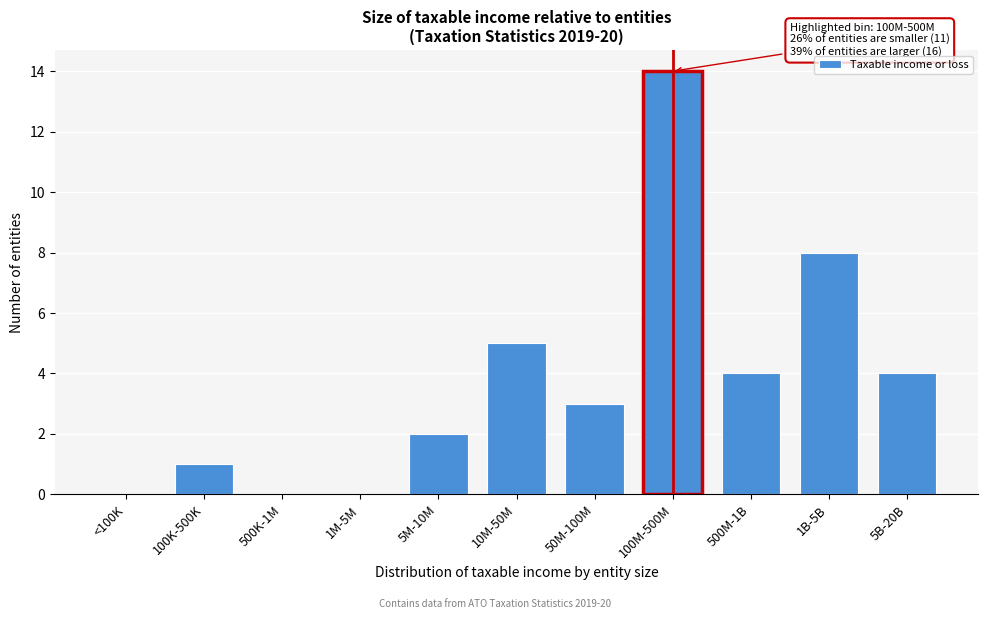

Reading right to left, list all the values displayed in this chart.

5B-20B=4	1B-5B=8	500M-1B=4	100M-500M=14	50M-100M=3	10M-50M=5	5M-10M=2	1M-5M=0	500K-1M=0	100K-500K=1	<100K=0